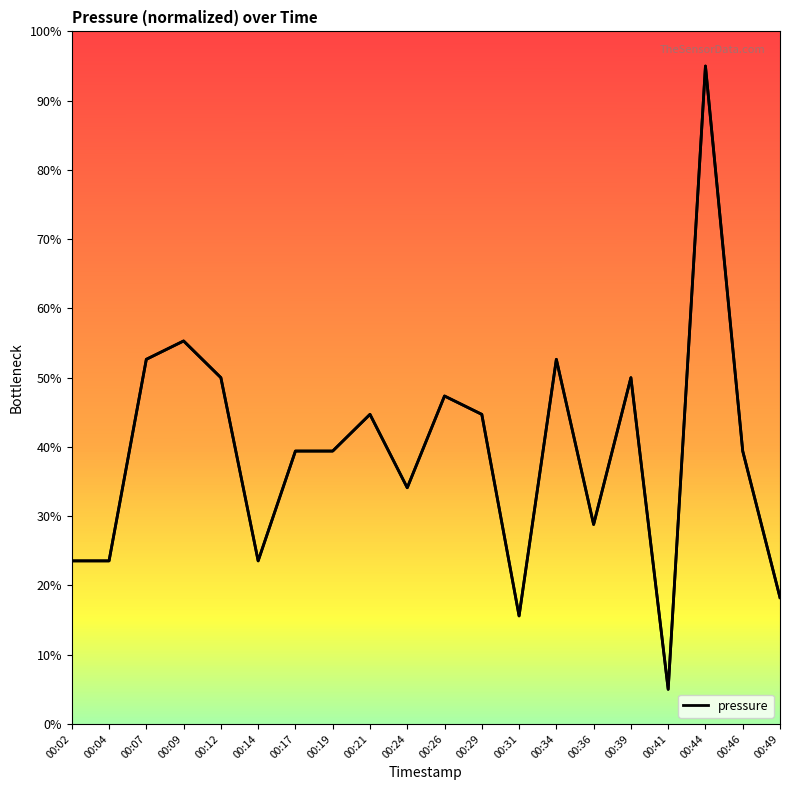

Is it true that the value at 00:34 is 12.8?

False